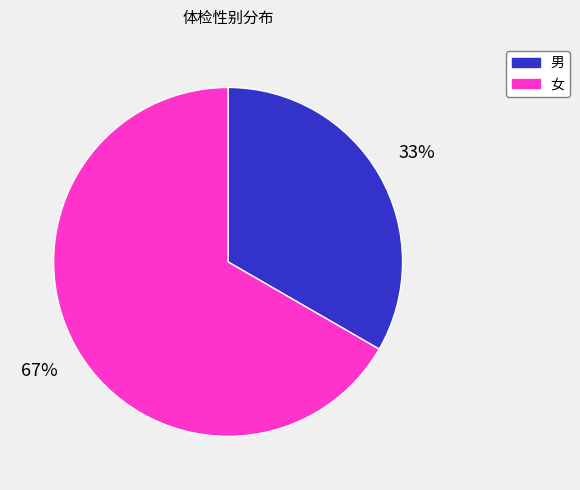

Does any single category account for the majority?

Yes